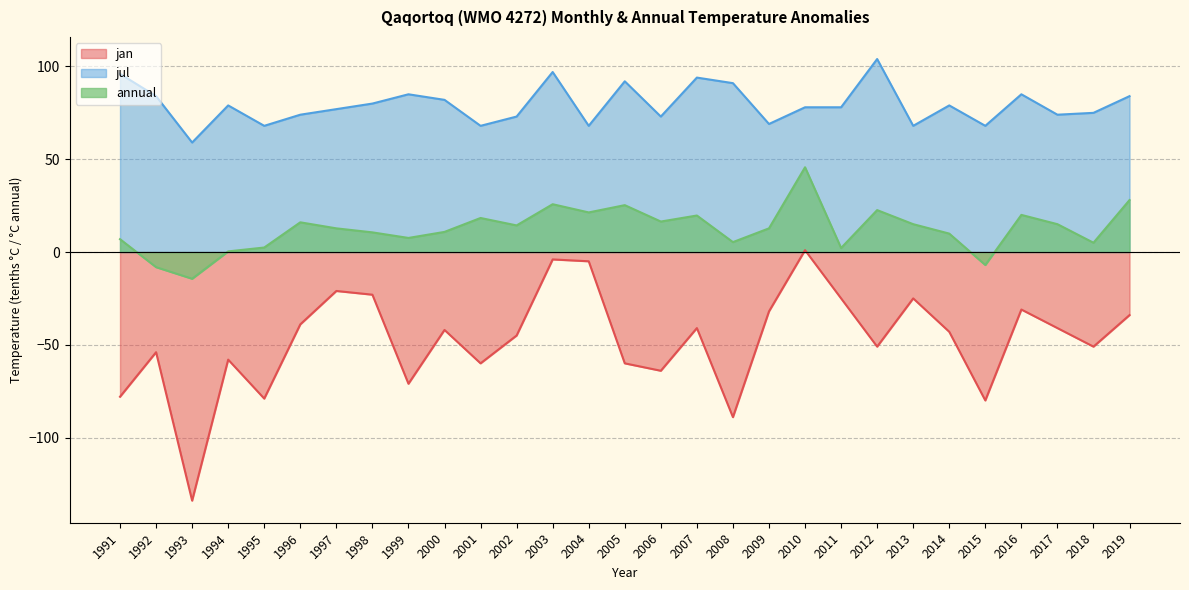

Where is jan nearest to the value -66?

2006